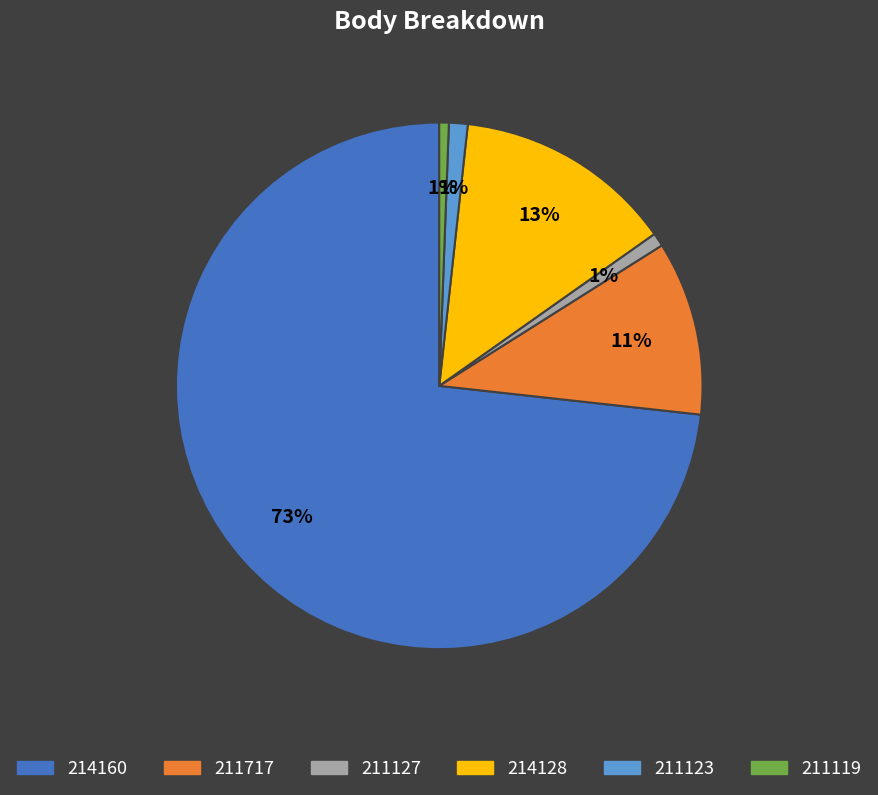

True or false: 211717 accounts for 18% of the total.

False